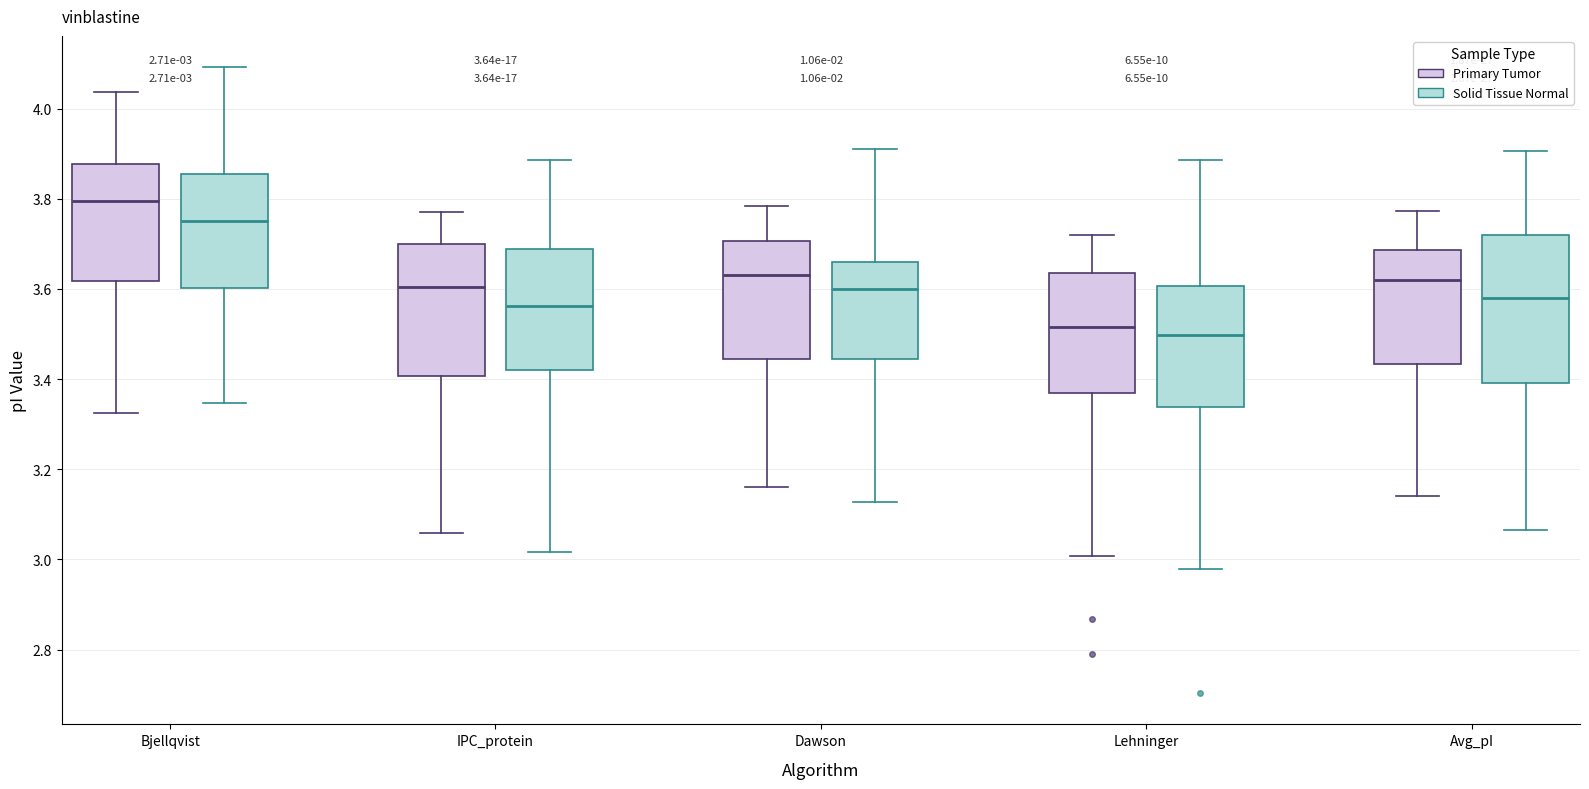

Which box is the tallest, from its lower edge to its upper edge?

Avg_pI (Solid Tissue Normal)